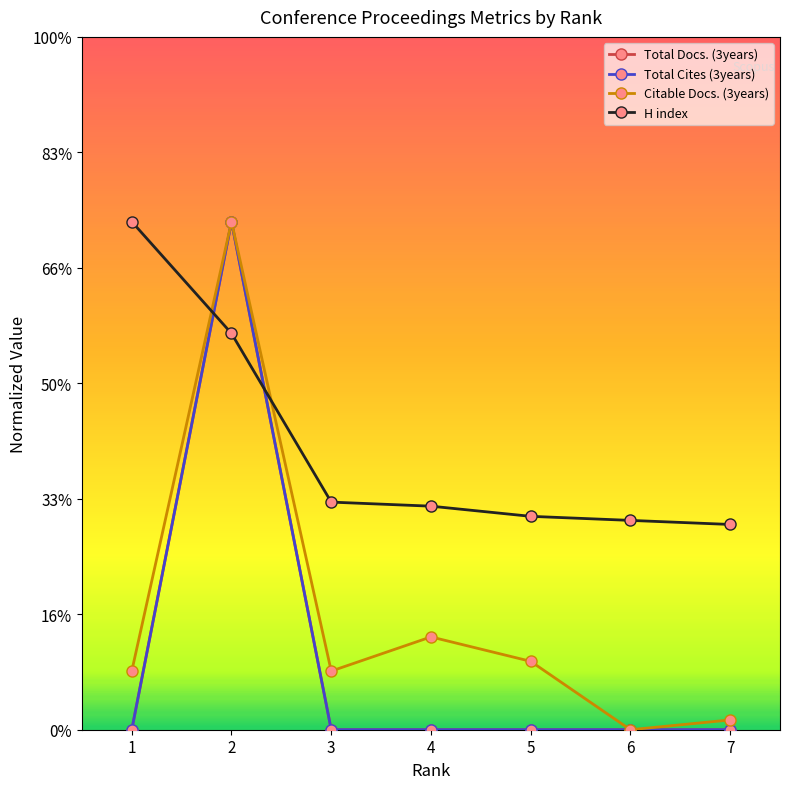

Is the value of Total Cites (3years) at 2 greater than the value of Citable Docs. (3years) at 4?

Yes